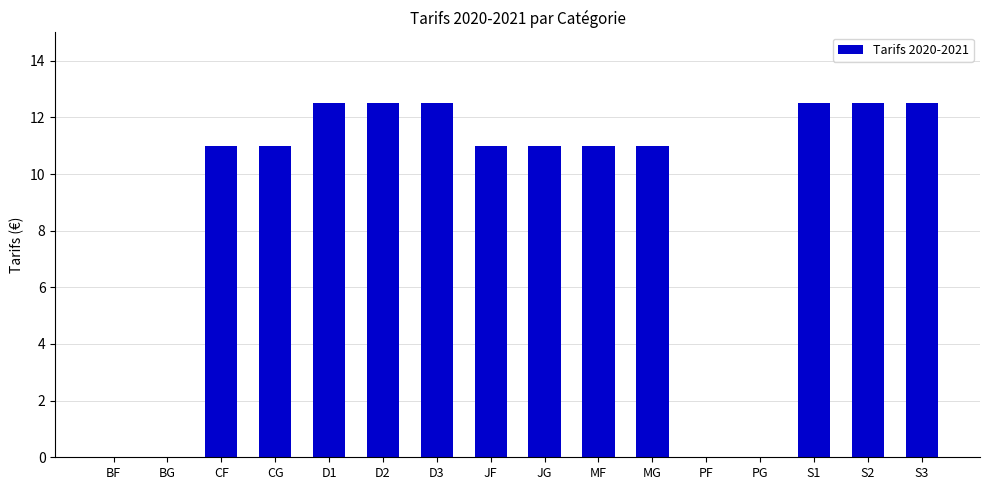

Is it true that the value at S1 is 21.8?

False